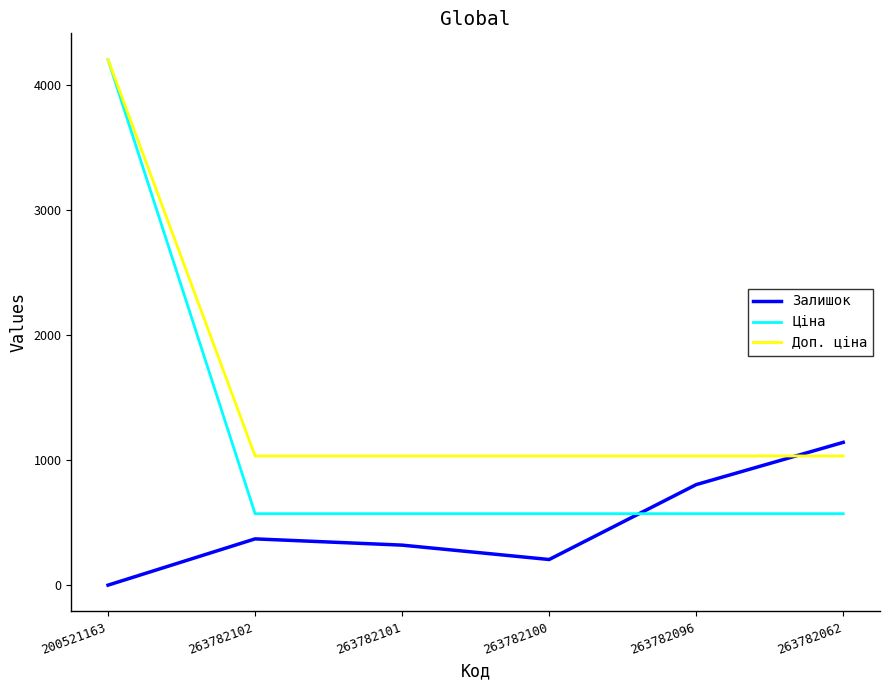

How many categories are shown in the chart?

6